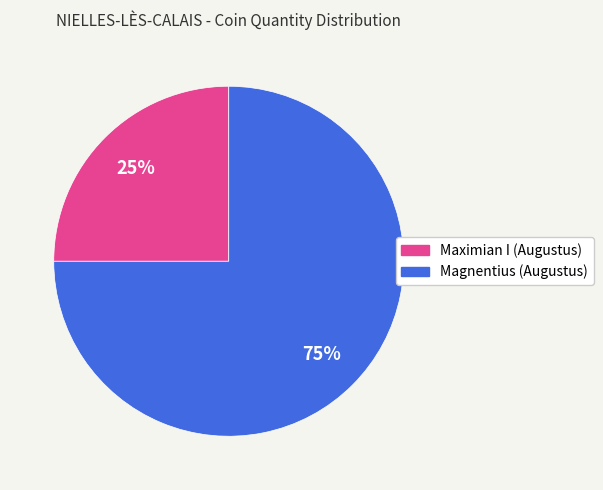

What is the ratio of the value at Magnentius (Augustus) to the value at Maximian I (Augustus)?

3.0